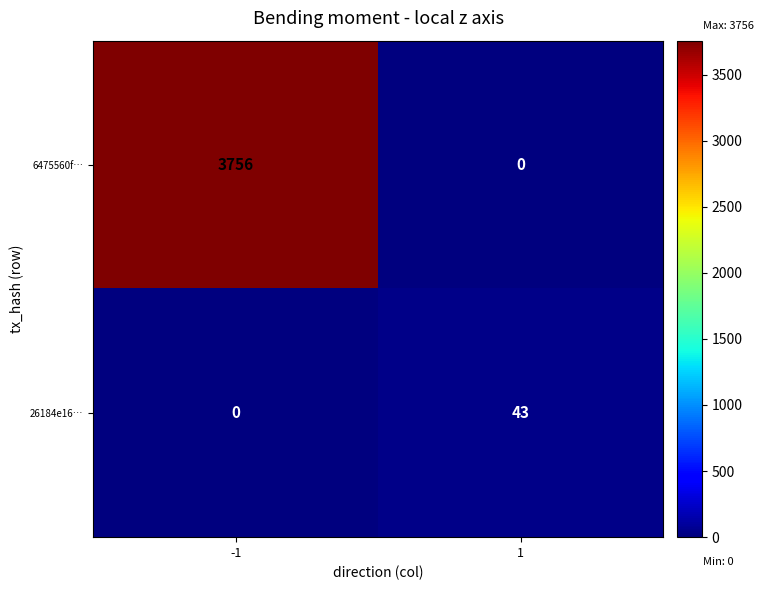

True or false: 26184e16… has a value of 0 at -1.

True